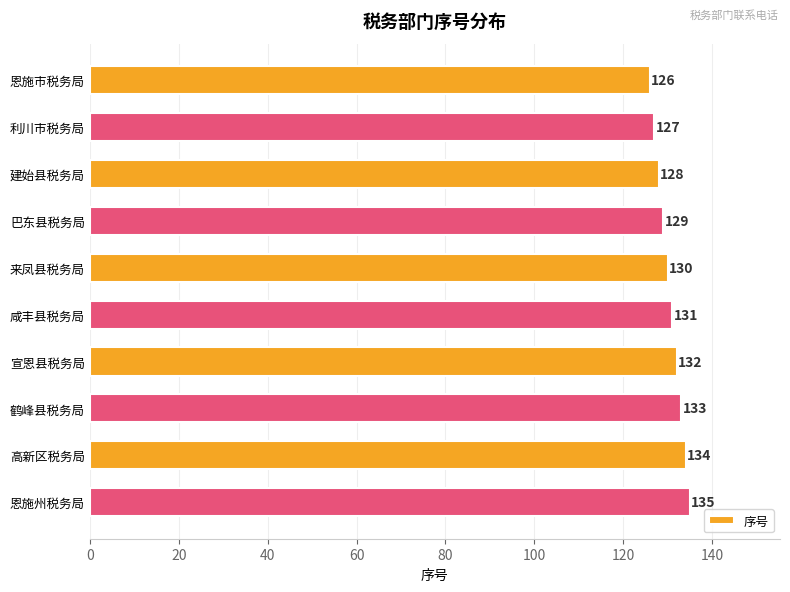

List the labels in order of value, largest first.

恩施州税务局, 高新区税务局, 鹤峰县税务局, 宣恩县税务局, 咸丰县税务局, 来凤县税务局, 巴东县税务局, 建始县税务局, 利川市税务局, 恩施市税务局